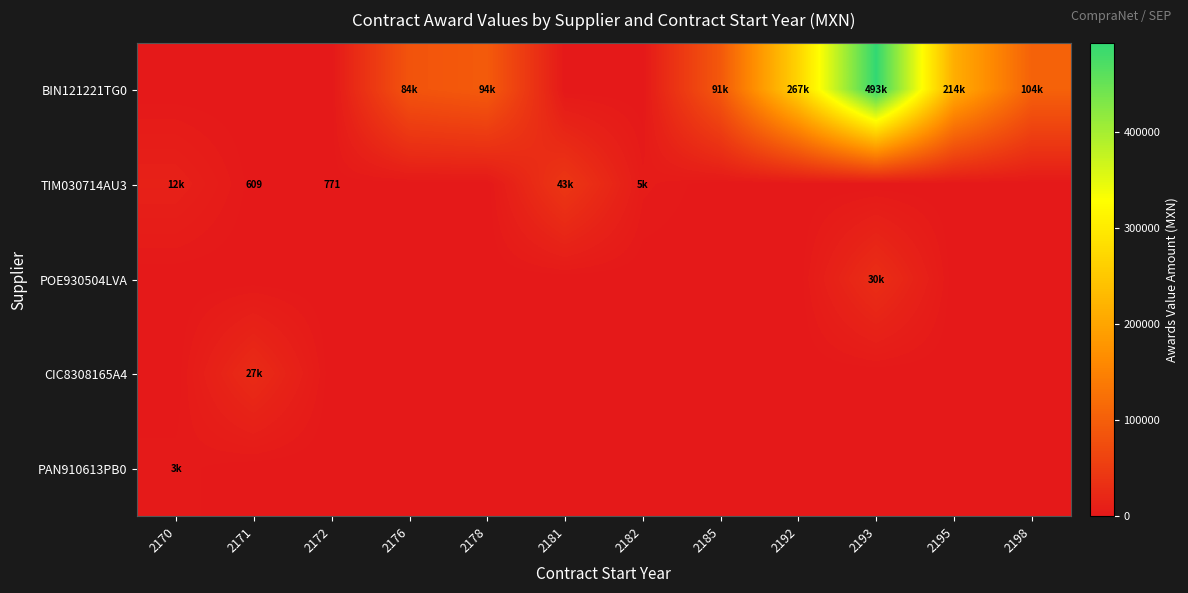

Between 2172 and 2181, which series saw the biggest shift?

TIM030714AU3